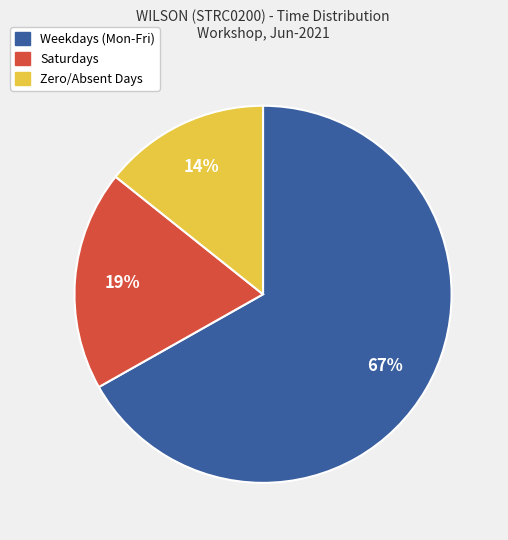

To the nearest percent, what percentage of the pie is Weekdays (Mon-Fri)?

67%